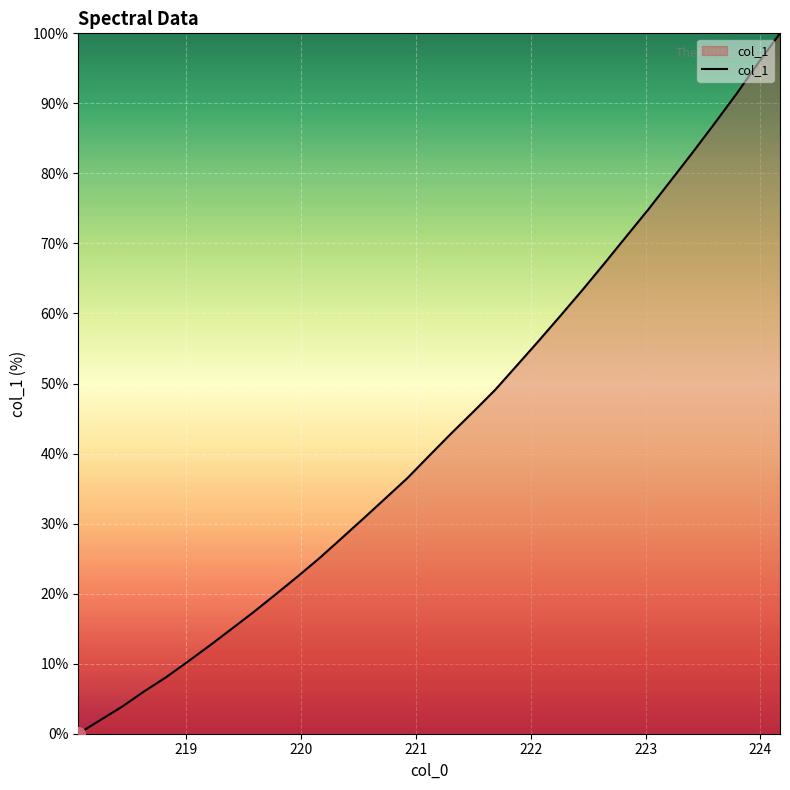

True or false: the data has more than 0 interior local peaks.

False